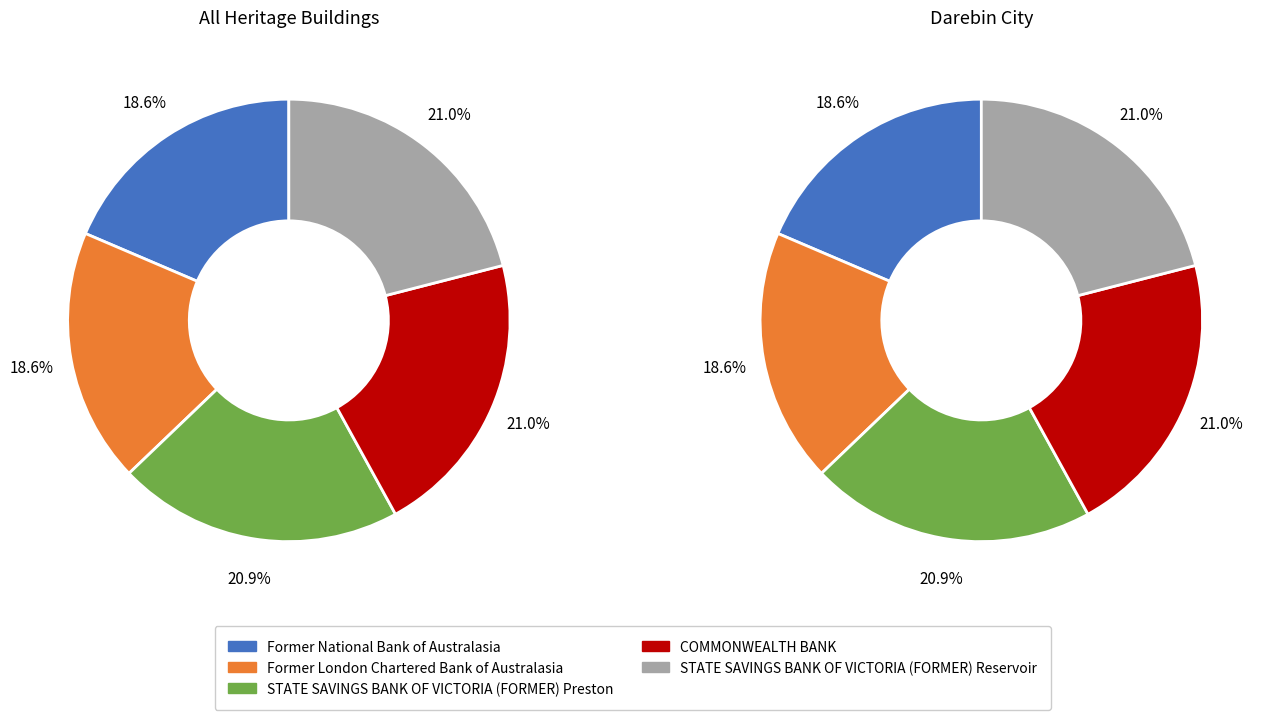

Count the number of slices in the pie.

5